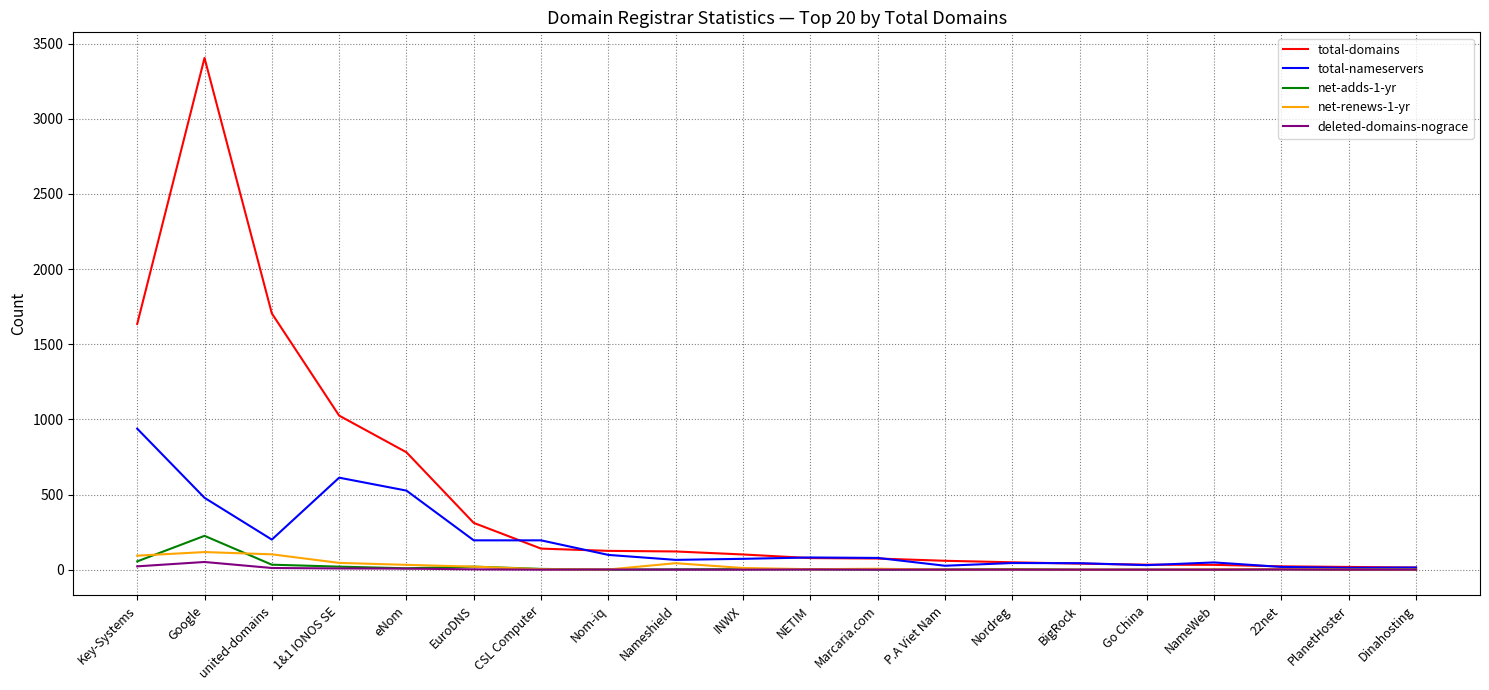

What is the difference between the maximum and minimum values in the total-nameservers series?

926